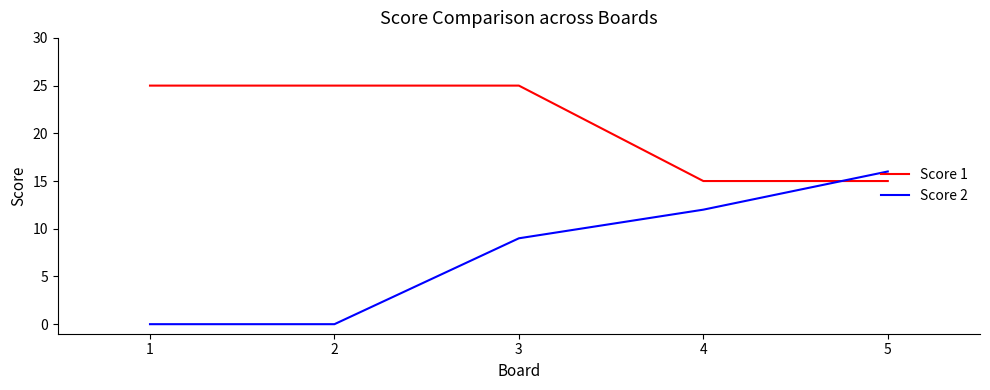

True or false: Score 1 and Score 2 intersect in this chart.

True